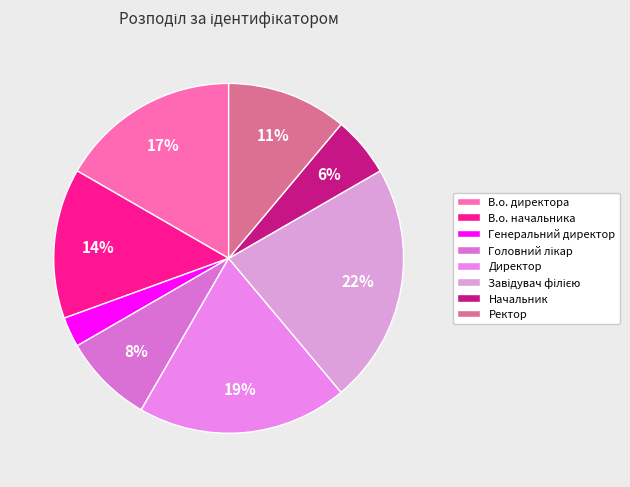

To the nearest percent, what percentage of the pie is В.о. начальника?

14%